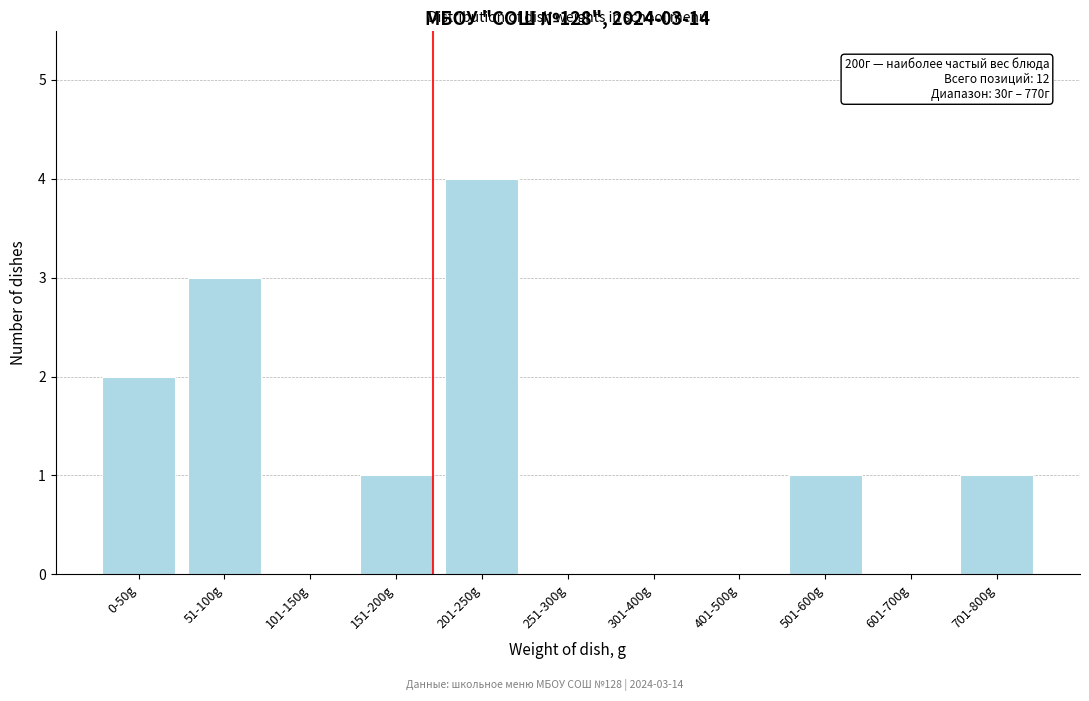

Reading right to left, list all the values displayed in this chart.

701-800g=1	601-700g=0	501-600g=1	401-500g=0	301-400g=0	251-300g=0	201-250g=4	151-200g=1	101-150g=0	51-100g=3	0-50g=2